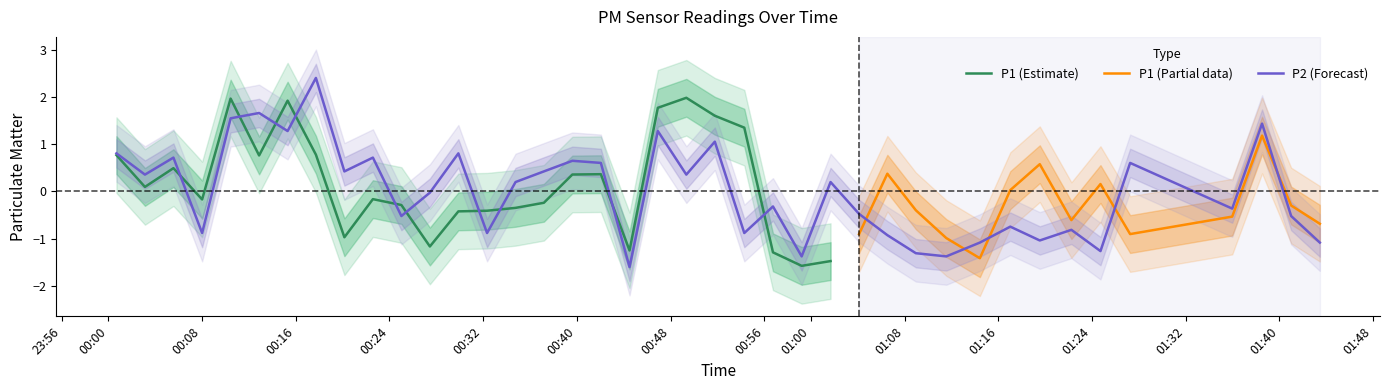

What is the lowest value of the P2 (Forecast) series?

-1.6